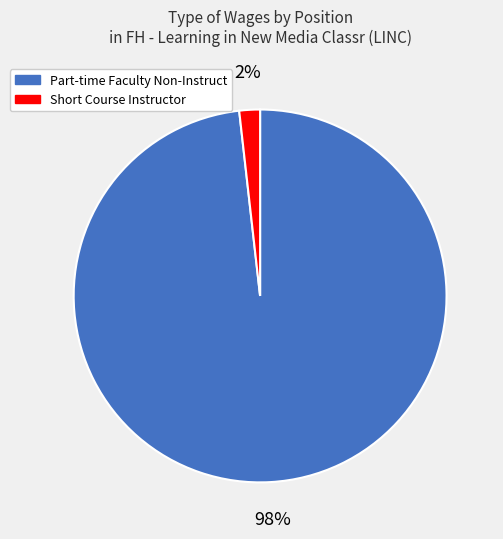

To the nearest percent, what portion does Part-time Faculty Non-Instruct represent?

98%